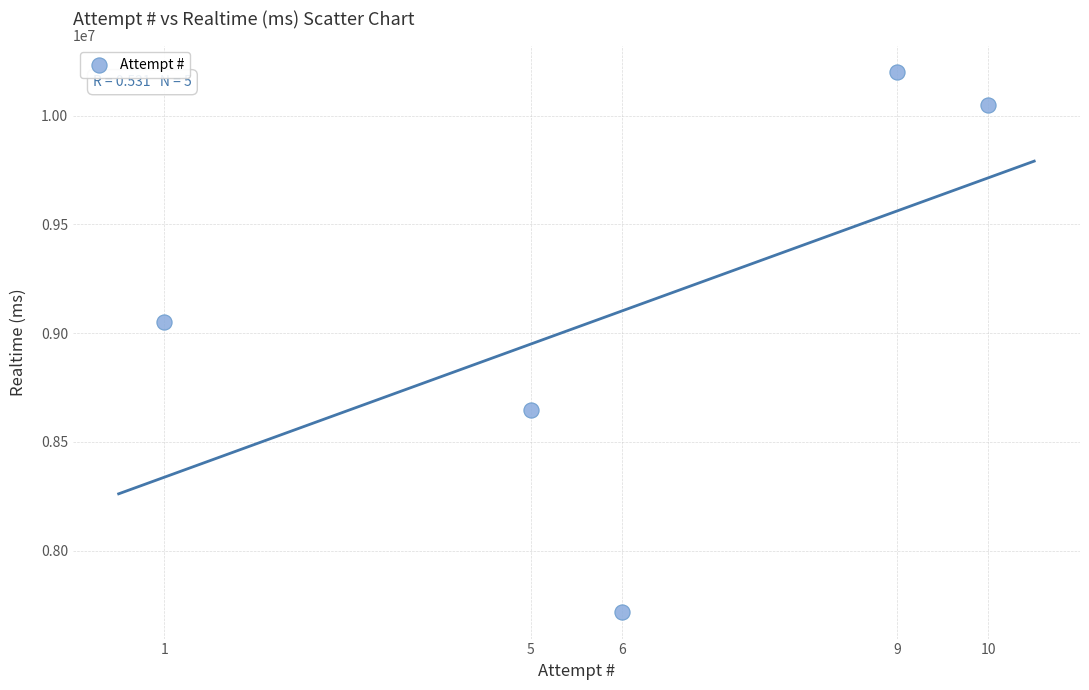

What Y value in the scatter plot is closest to 8959314?

9050203